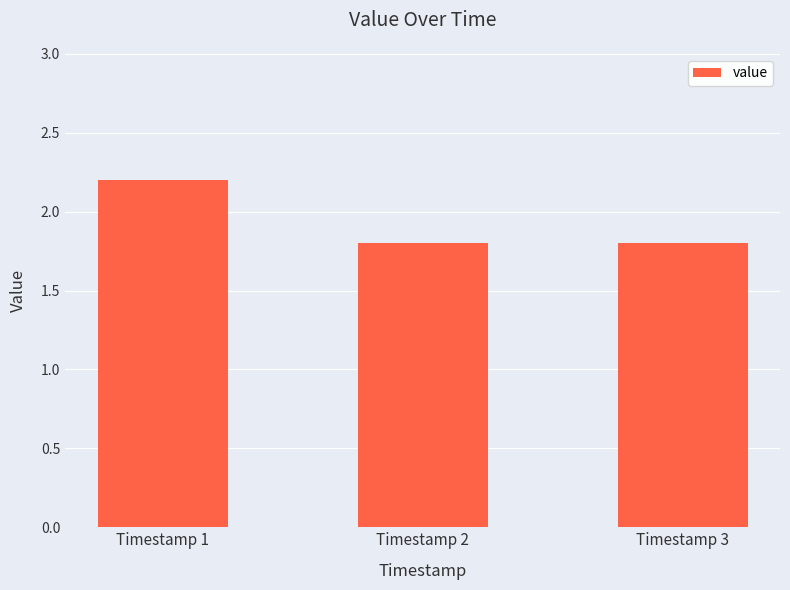

What is the value of the 3rd bar from the left?

1.8